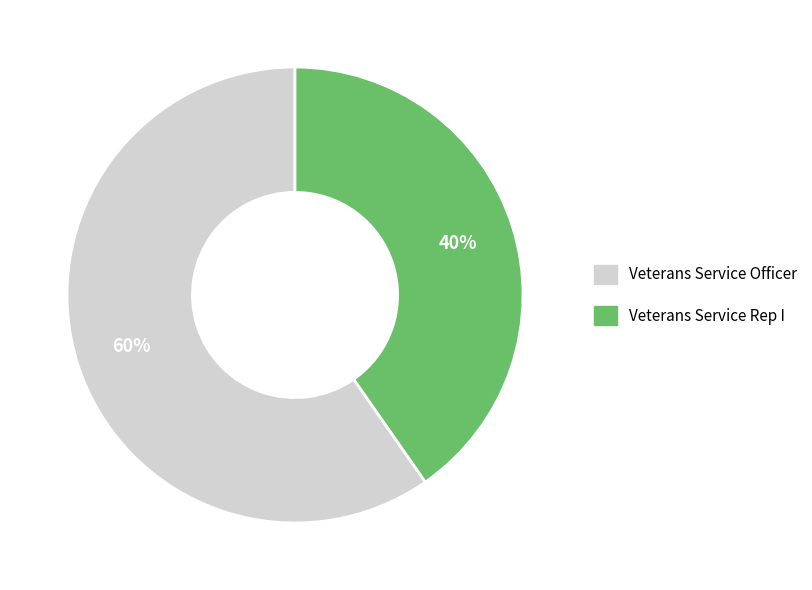

Combined, do Veterans Service Officer and Veterans Service Rep I account for over 50%?

Yes